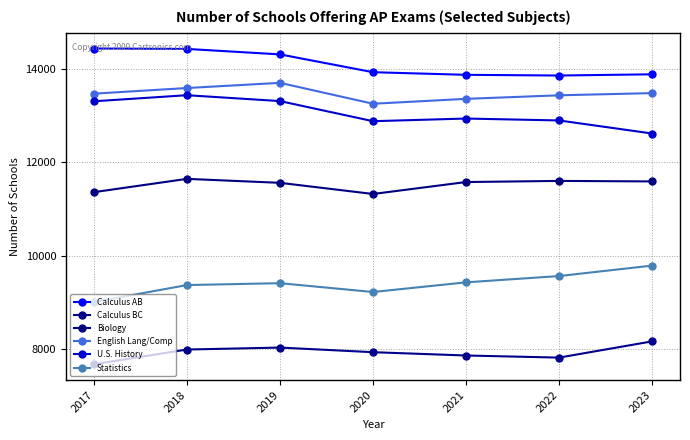

At 2019, list the series in order from smallest to largest.

Calculus BC, Statistics, Biology, U.S. History, English Lang/Comp, Calculus AB